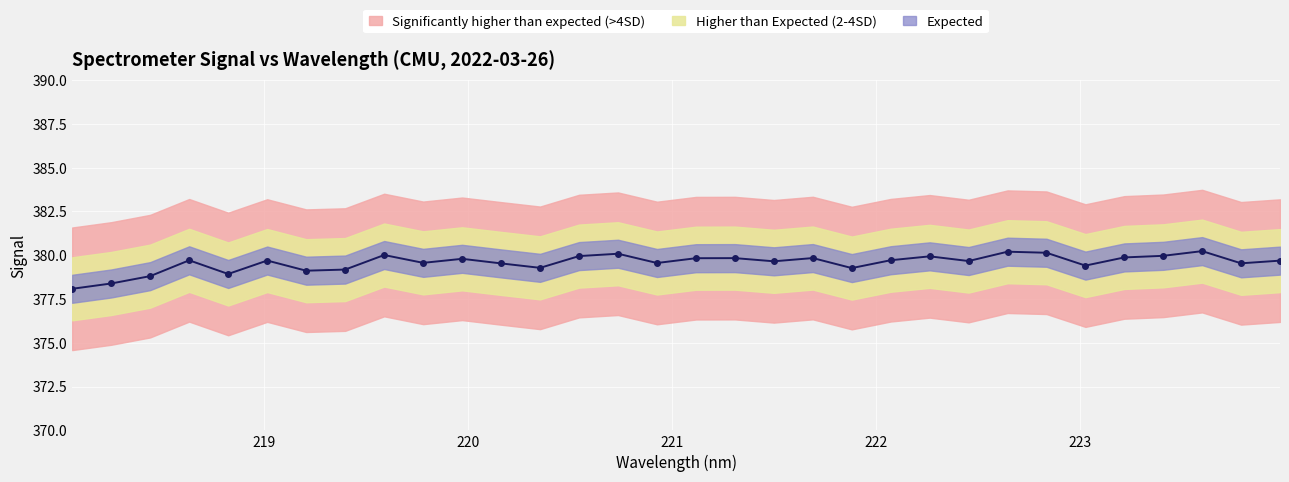

Reading right to left, transcribe all the data shown in this chart.

379.7	379.5	380.2	380.0	379.9	379.4	380.1	380.2	379.7	379.9	379.7	379.3	379.8	379.7	379.8	379.8	379.6	380.1	380.0	379.3	379.5	379.8	379.6	380.0	379.2	379.1	379.7	378.9	379.7	378.8	378.4	378.1